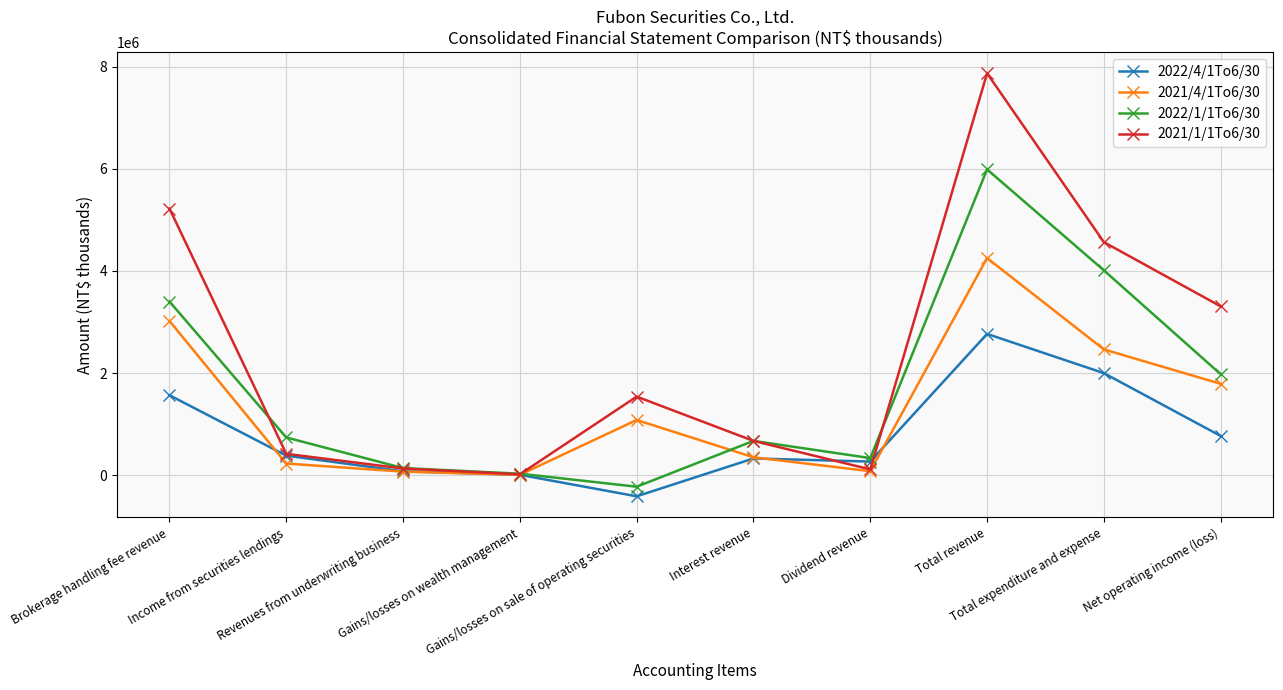

At which label does 2021/4/1To6/30 first exceed 1080986?

Brokerage handling fee revenue